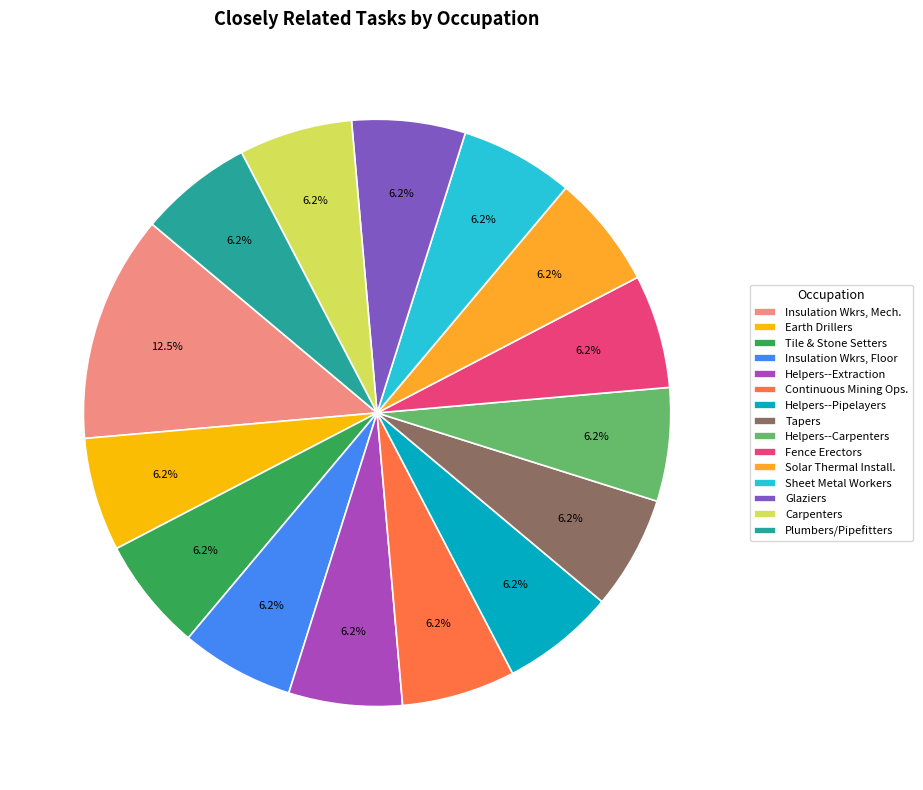

Combined, what portion of the pie is Plumbers/Pipefitters and Glaziers?

12.5%